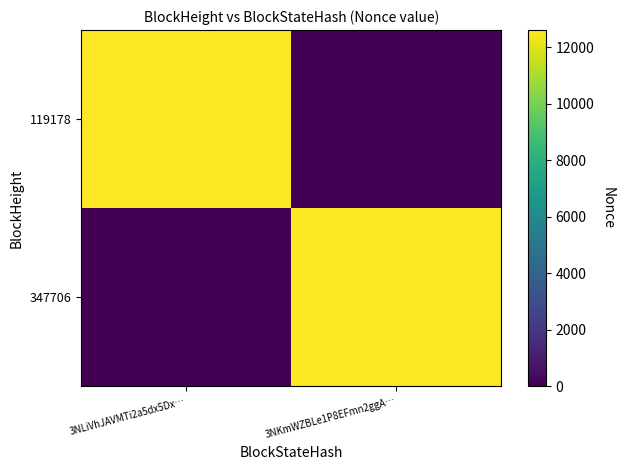

How many series are shown in this chart?

2